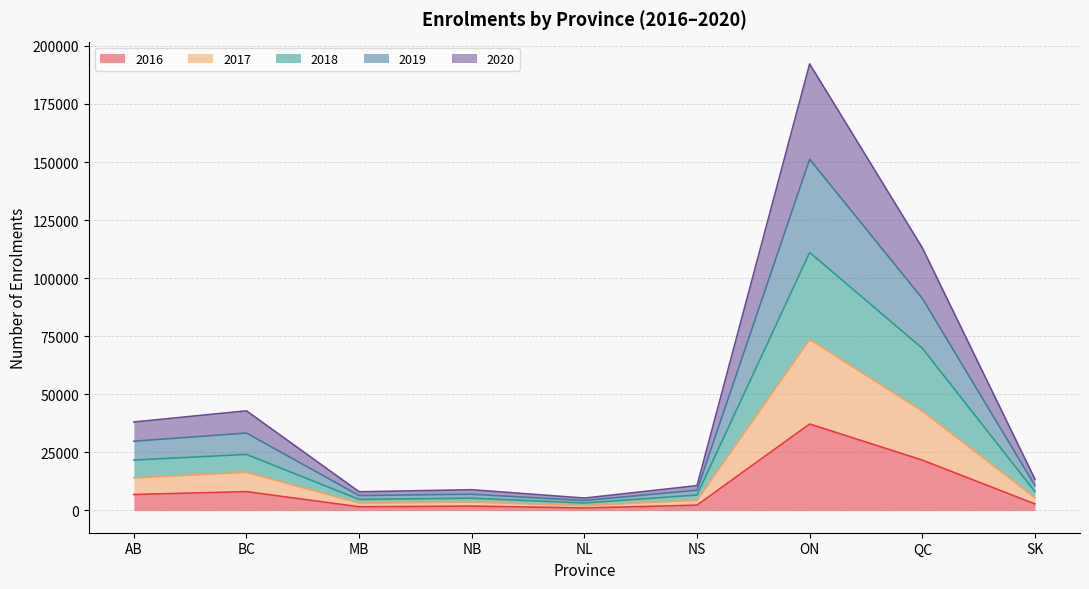

What is the total value across all series at AB?

38067.4